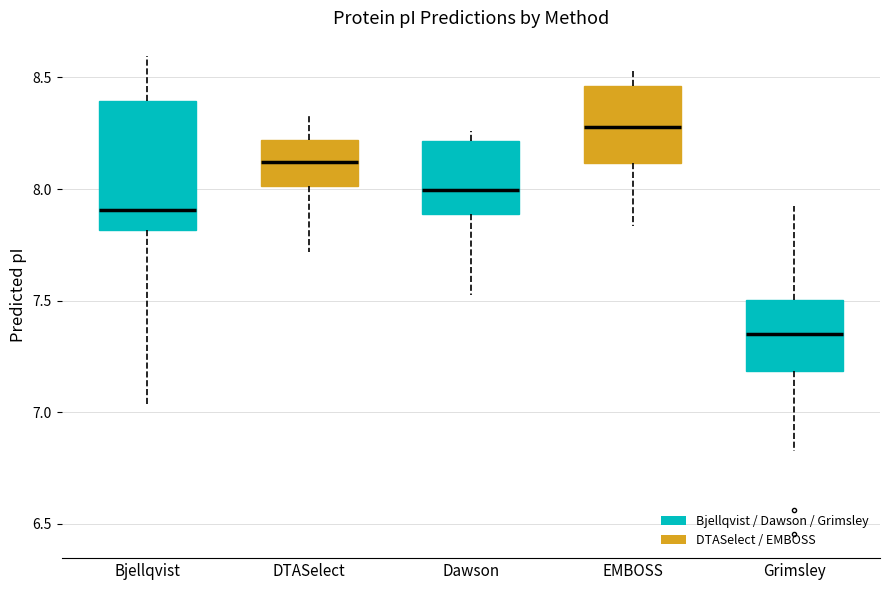

Which box has the lowest median line?

Grimsley